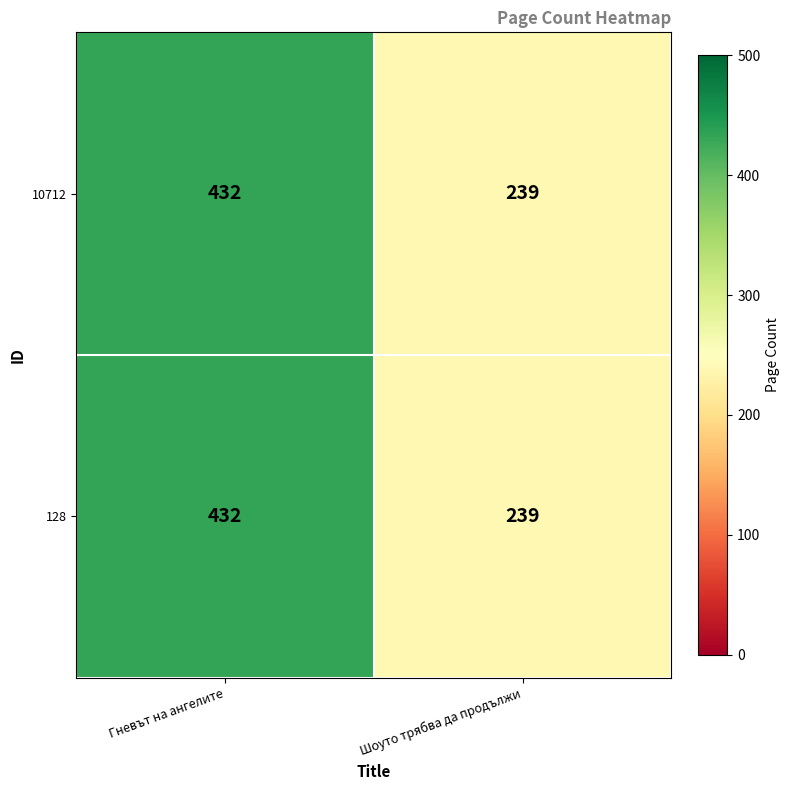

What is the greatest value displayed?

432